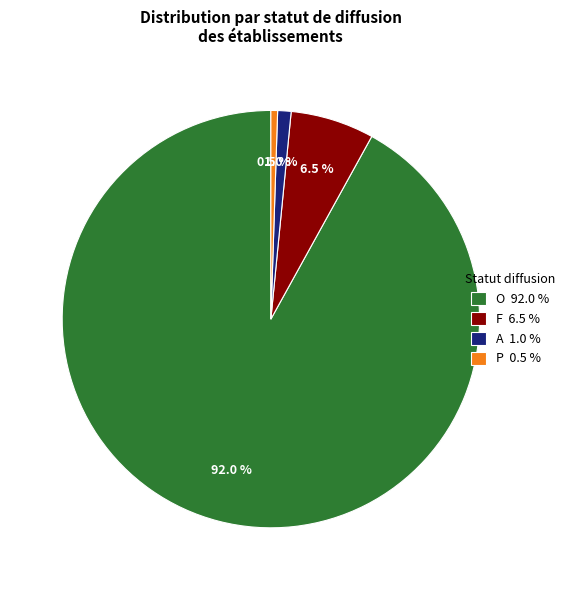

To the nearest percent, what is the average slice percentage?

25%